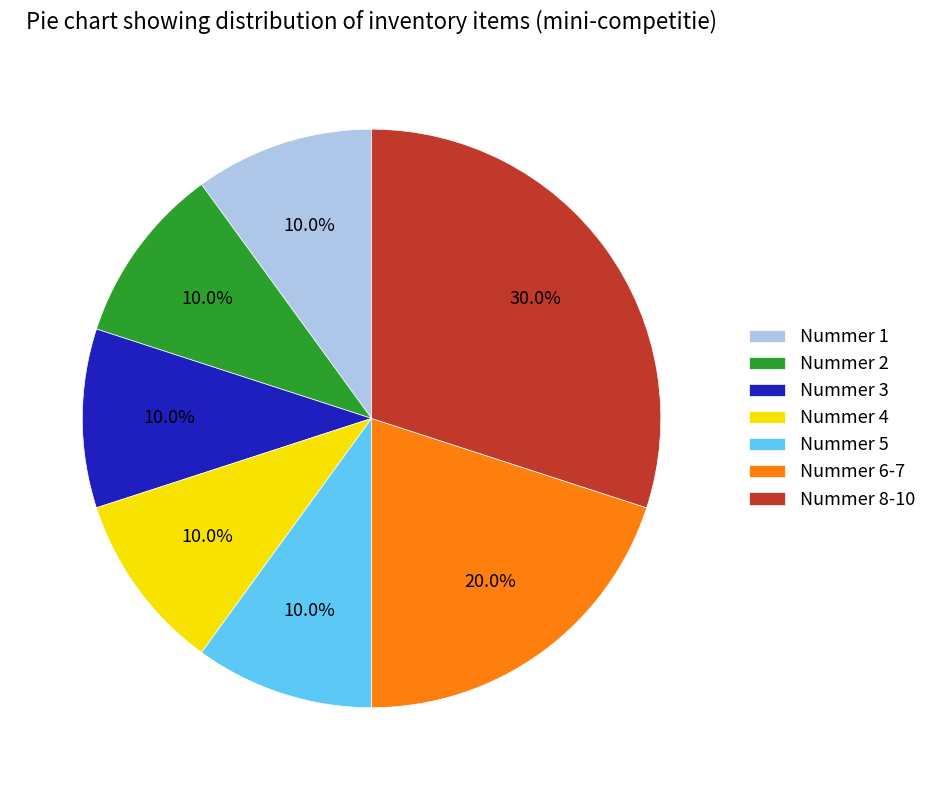

Is it true that Nummer 5 is 10% of the pie?

True